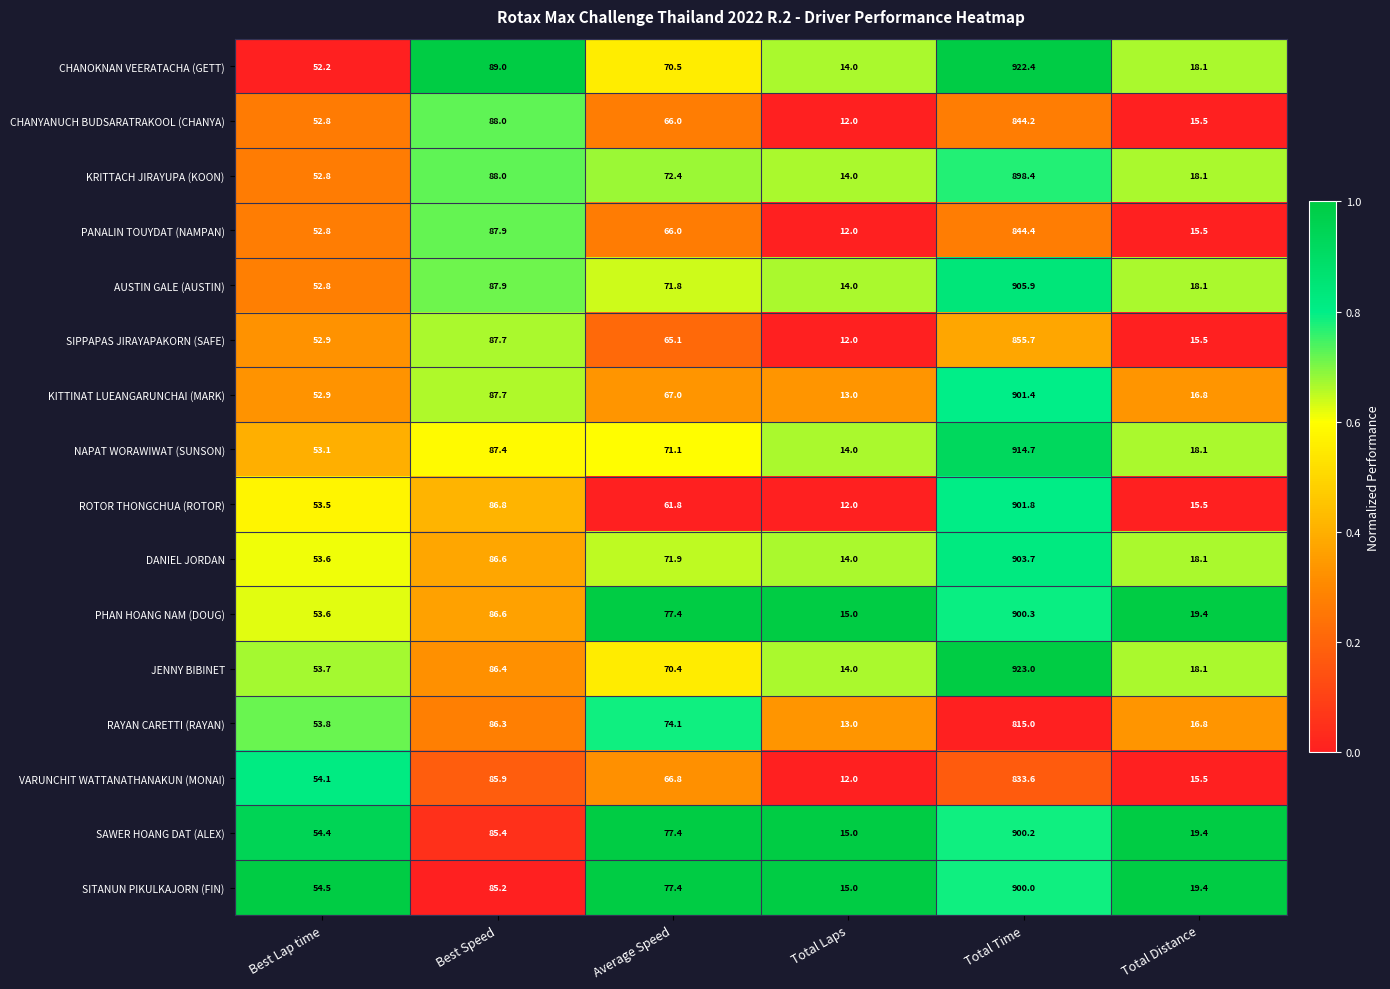

What is the total value across all series at Total Distance?

277.9